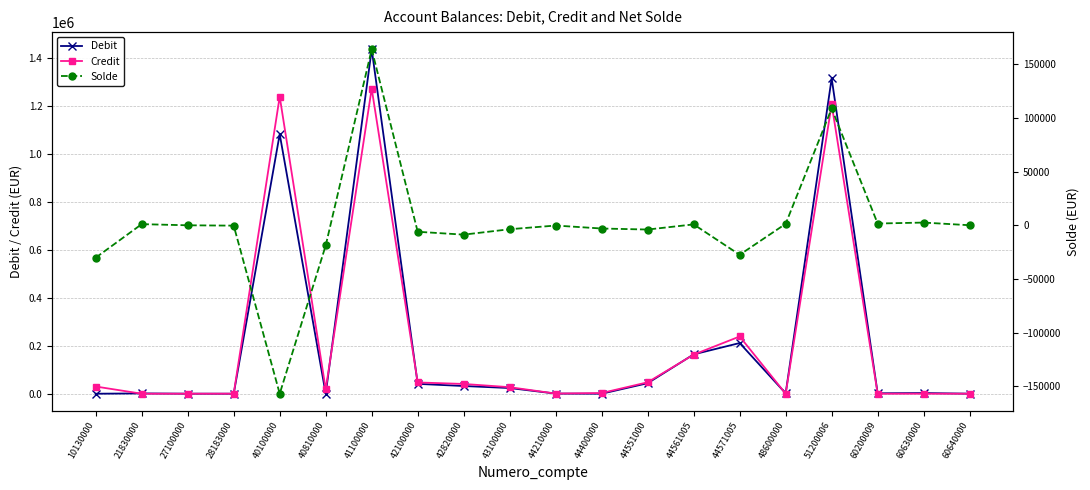

True or false: Credit has a value of -721594.3 at 48600000.

False